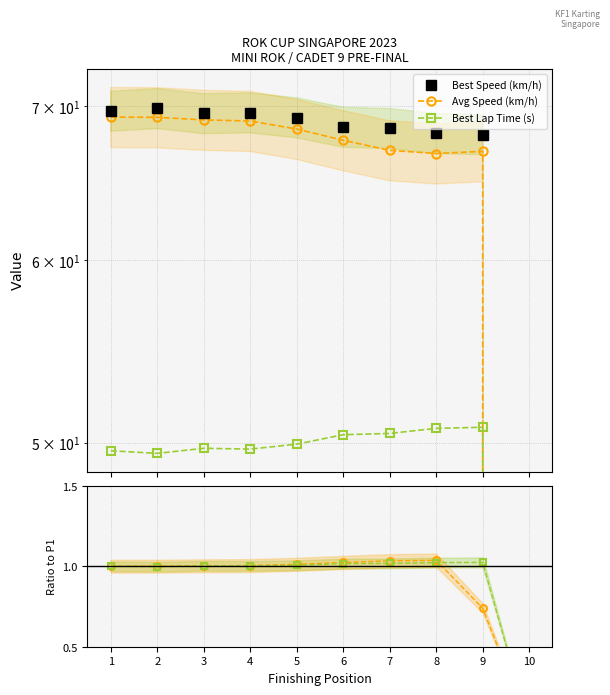

At which label does Best Lap Time (s) first exceed 49?

1